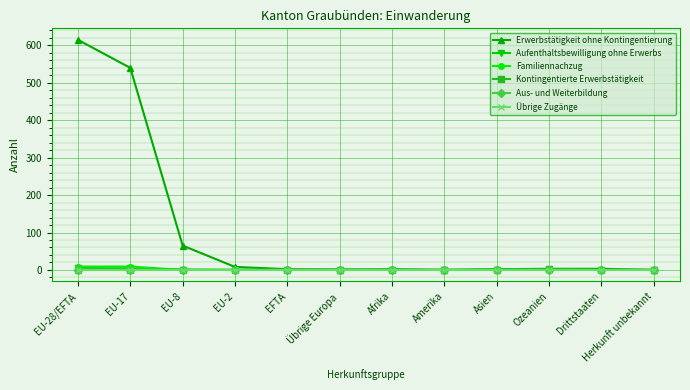

Which label corresponds to the largest value in the chart?

EU-28/EFTA